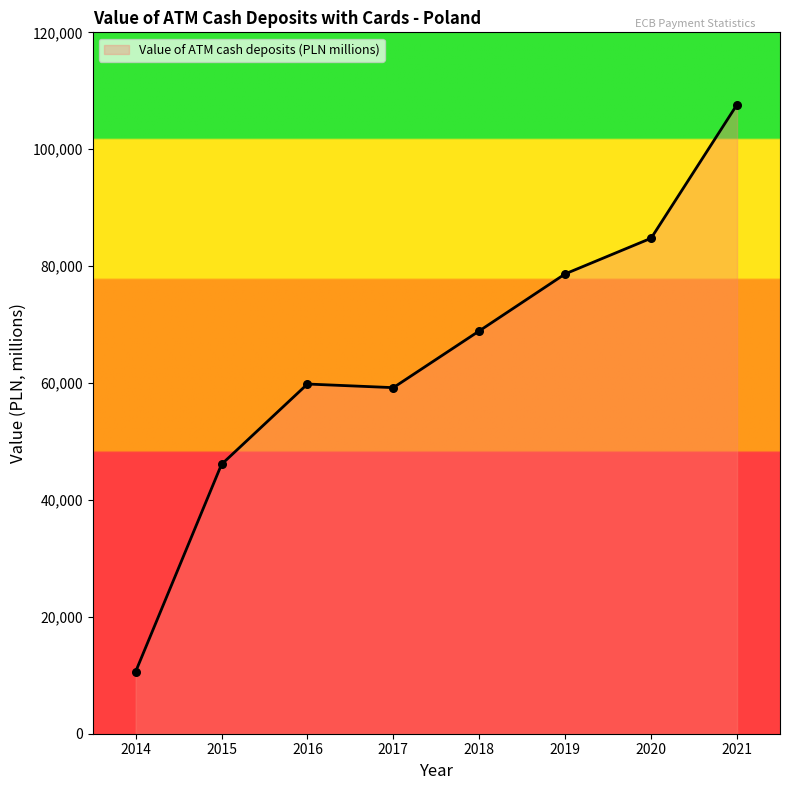

What is the change in value from 2019 to 2021?

+28966.4